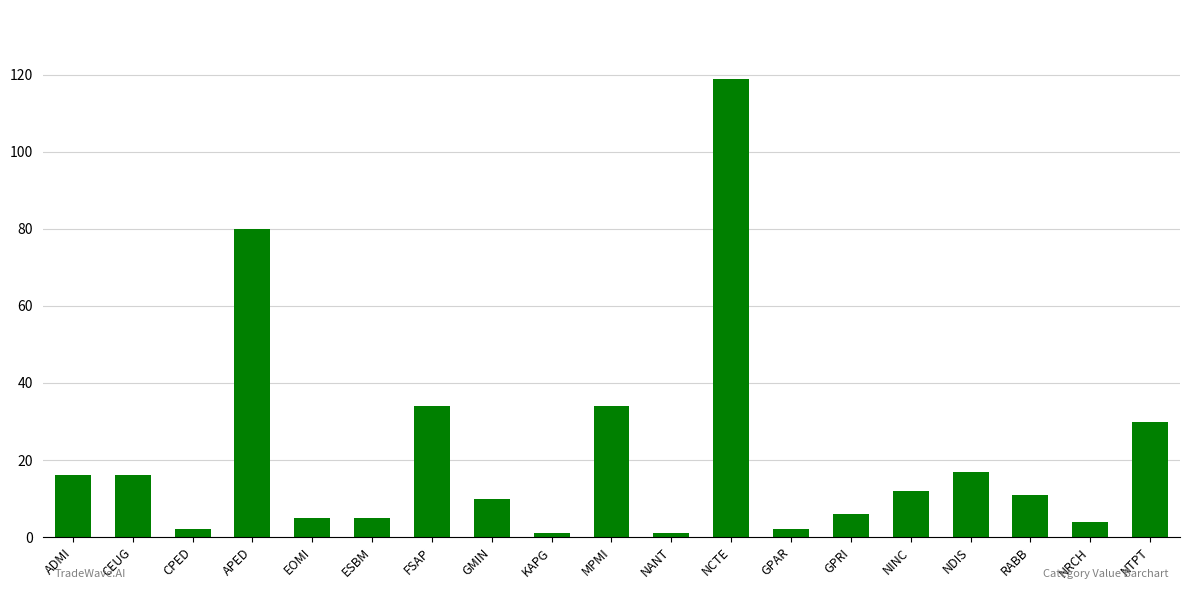

What value does the data have at NTPT, to the nearest 10?

30